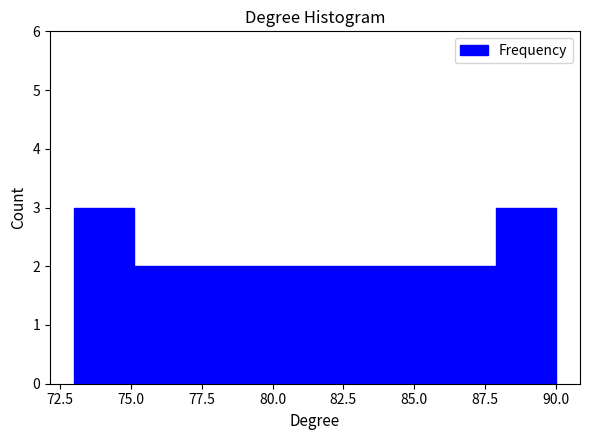

Reading left to right, list every bar in this chart as the range it spans on the x-axis followed by its height. Neither the bar edges nor the heights are printed on the chart, so give them approximately, as read against the axes.

73.0 to 75.0: 3
75.0 to 77.5: 2
77.5 to 79.5: 2
79.5 to 81.5: 2
81.5 to 83.5: 2
83.5 to 86.0: 2
86.0 to 88.0: 2
88.0 to 90.0: 3